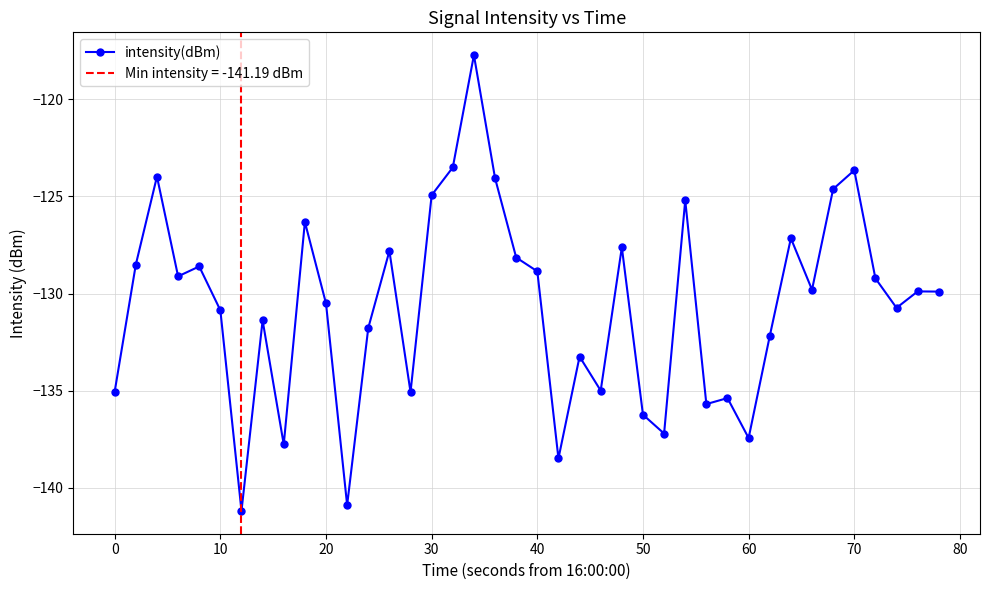

What is the minimum value for intensity(dBm)?

-141.2